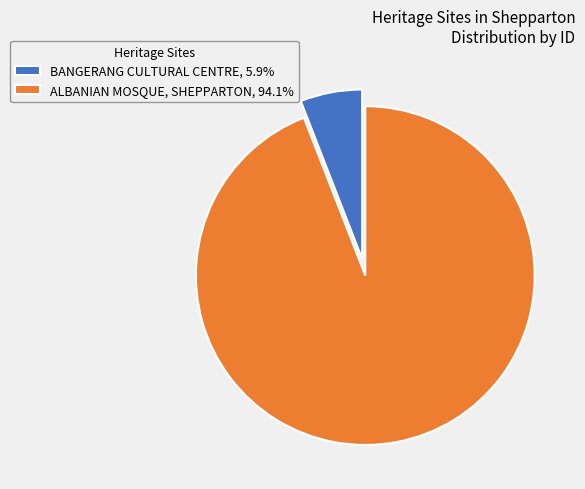

How many segments does this pie chart have?

2